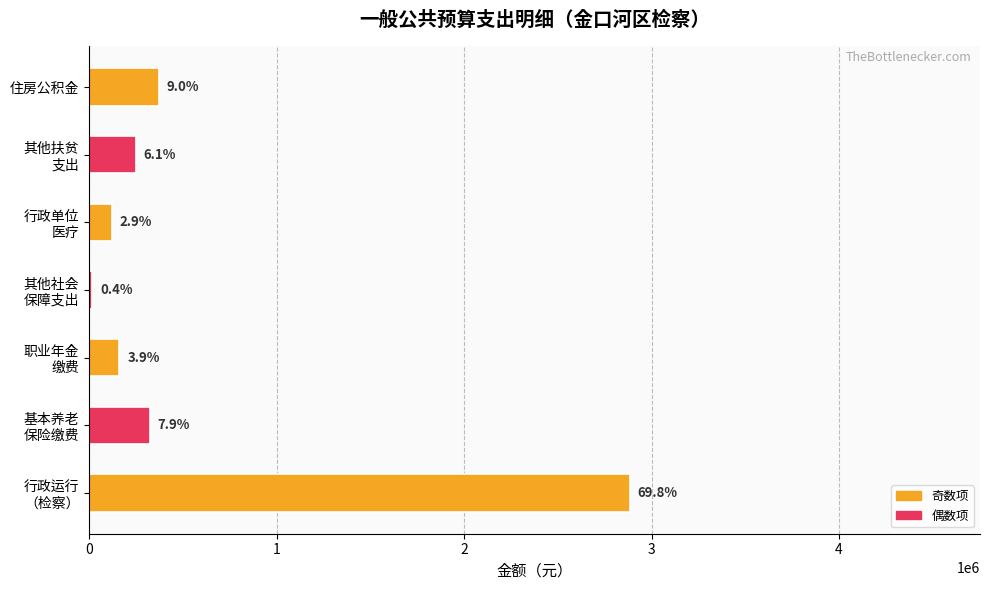

Are the bars grouped side by side (vs. stacked)?

No